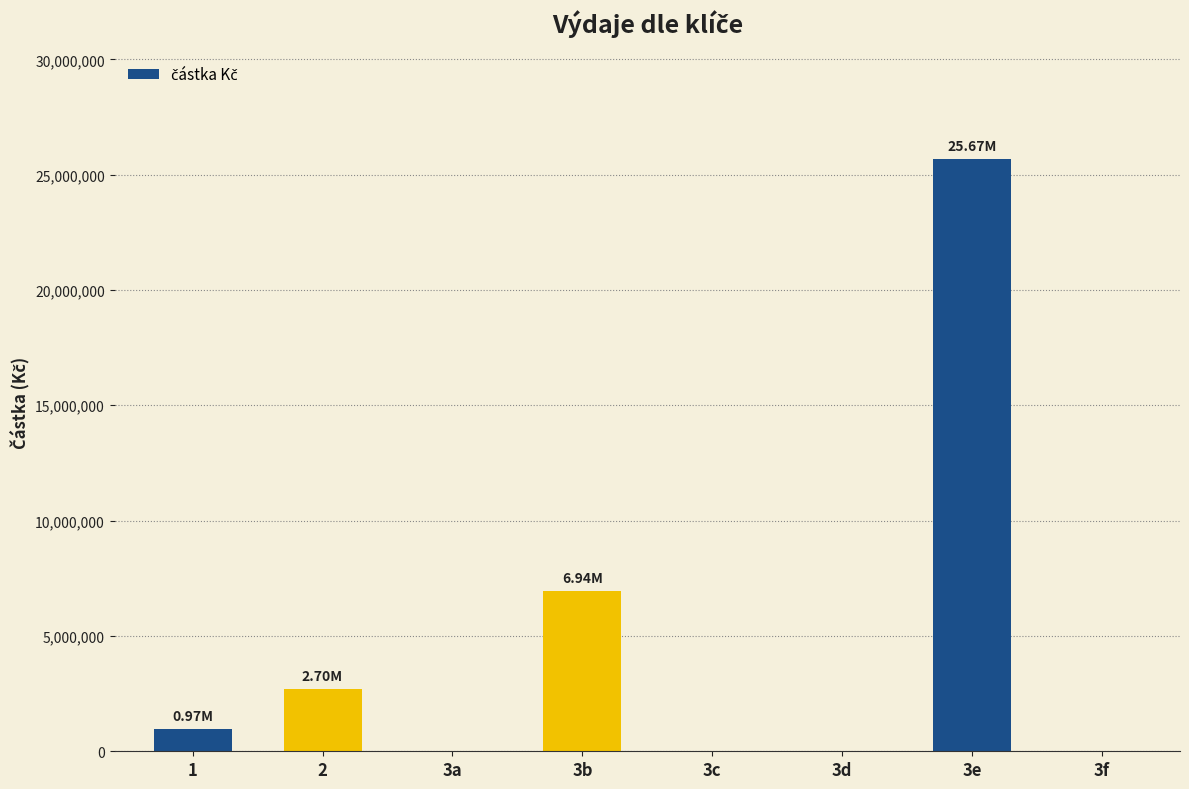

How many distinct data groups are displayed?

1